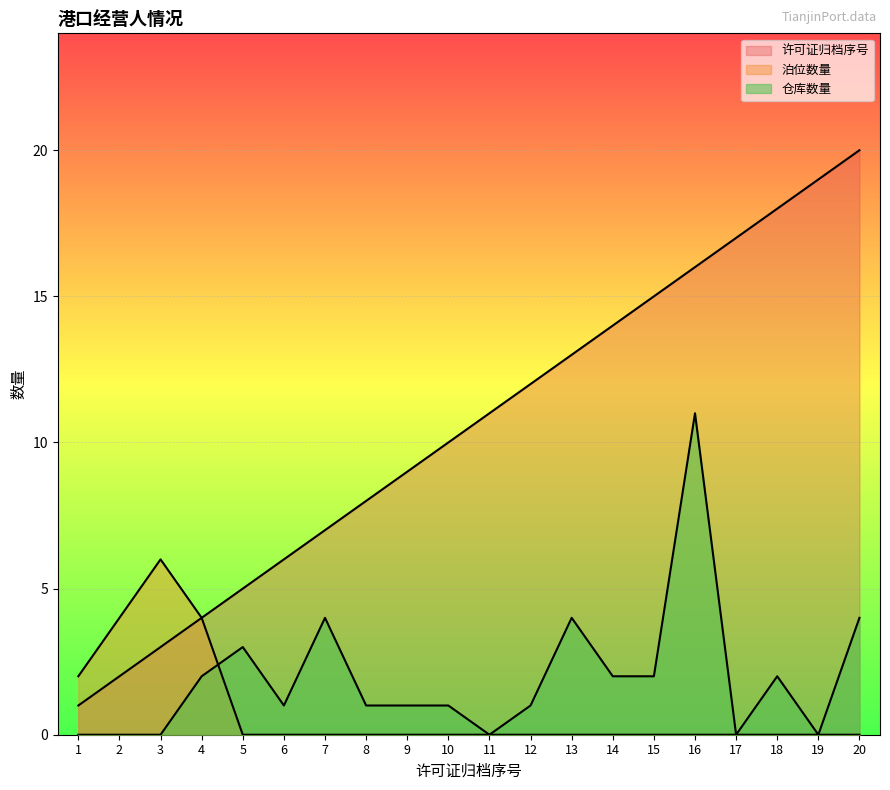

Reading left to right, what are all the values shown in this chart?

许可证归档序号: 1=1	2=2	3=3	4=4	5=5	6=6	7=7	8=8	9=9	10=10	11=11	12=12	13=13	14=14	15=15	16=16	17=17	18=18	19=19	20=20
泊位数量: 1=2	2=4	3=6	4=4	5=0	6=0	7=0	8=0	9=0	10=0	11=0	12=0	13=0	14=0	15=0	16=0	17=0	18=0	19=0	20=0
仓库数量: 1=0	2=0	3=0	4=2	5=3	6=1	7=4	8=1	9=1	10=1	11=0	12=1	13=4	14=2	15=2	16=11	17=0	18=2	19=0	20=4